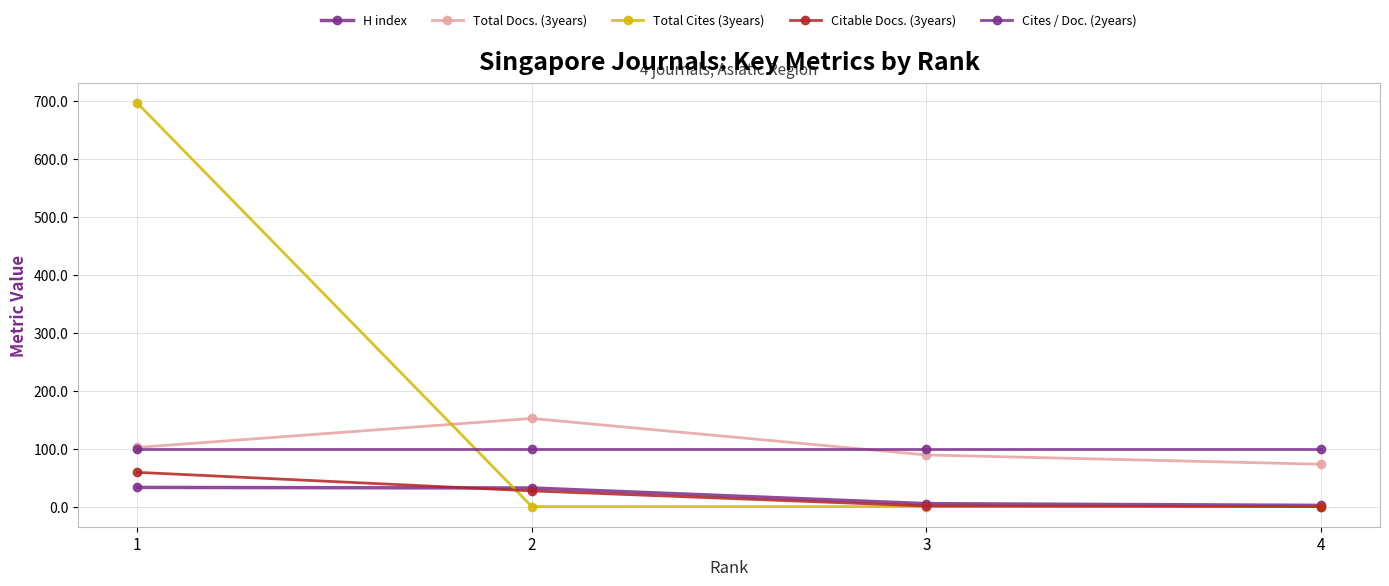

What is the total value across all series at 4?

175